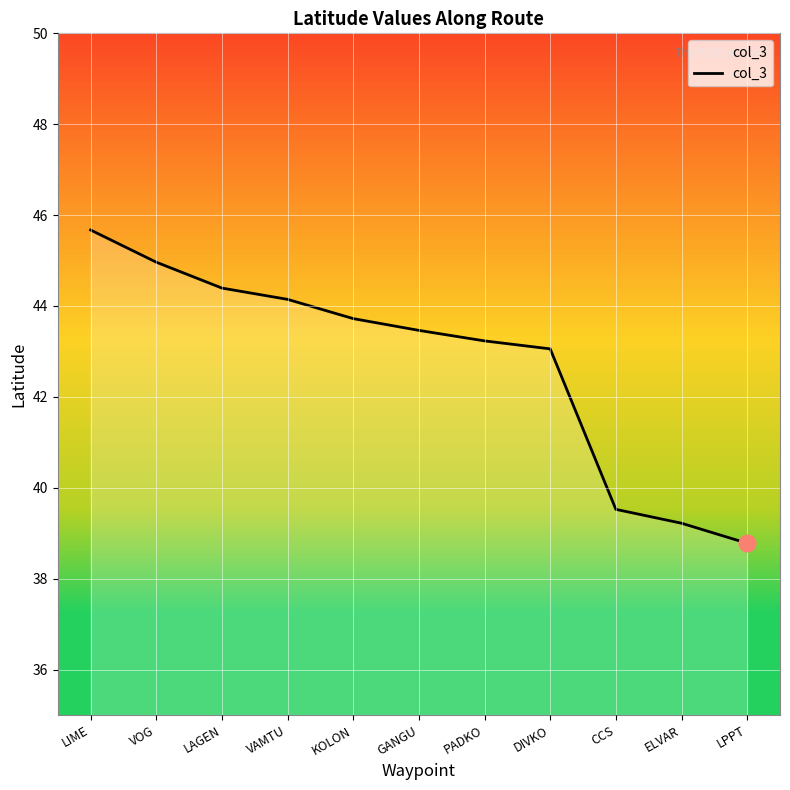

Rank the categories by value from lowest to highest.

LPPT, ELVAR, CCS, DIVKO, PADKO, GANGU, KOLON, VAMTU, LAGEN, VOG, LIME